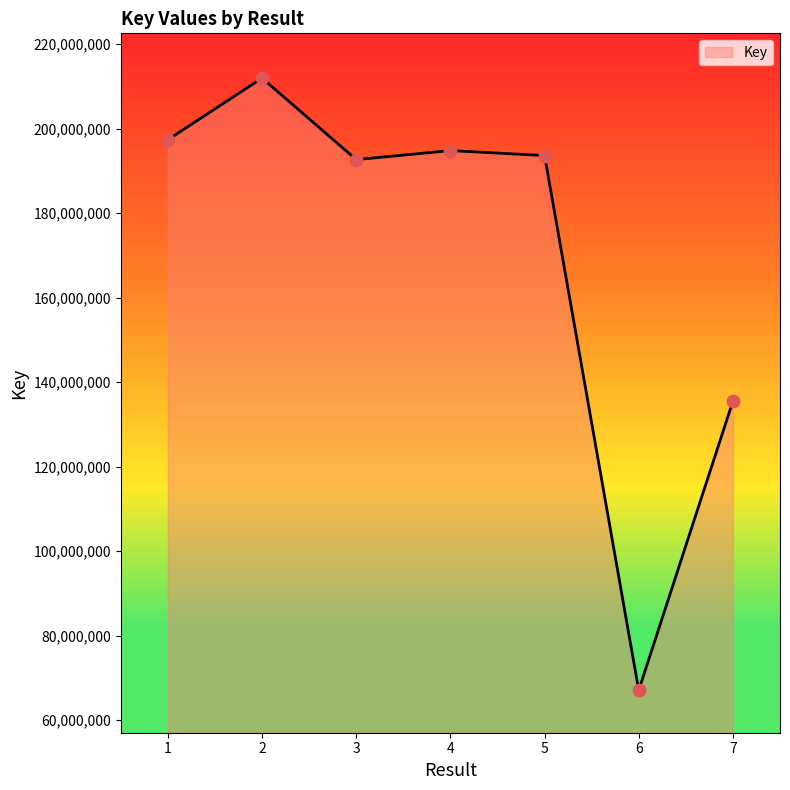

What is the ratio of the value at 2 to the value at 4?

1.1